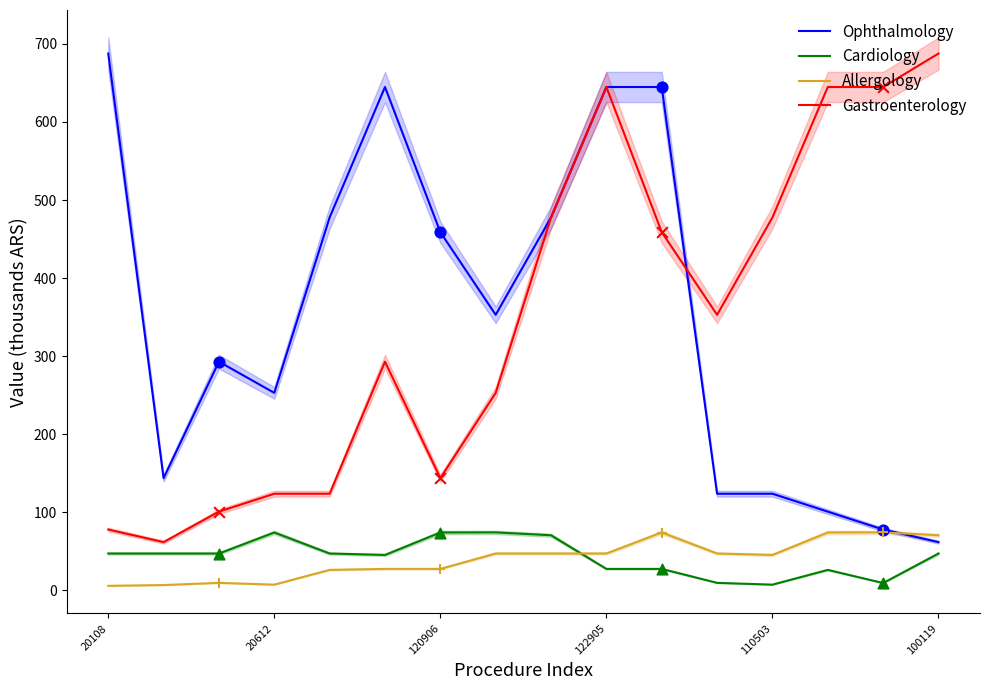

What is the maximum value for Ophthalmology?

687.7